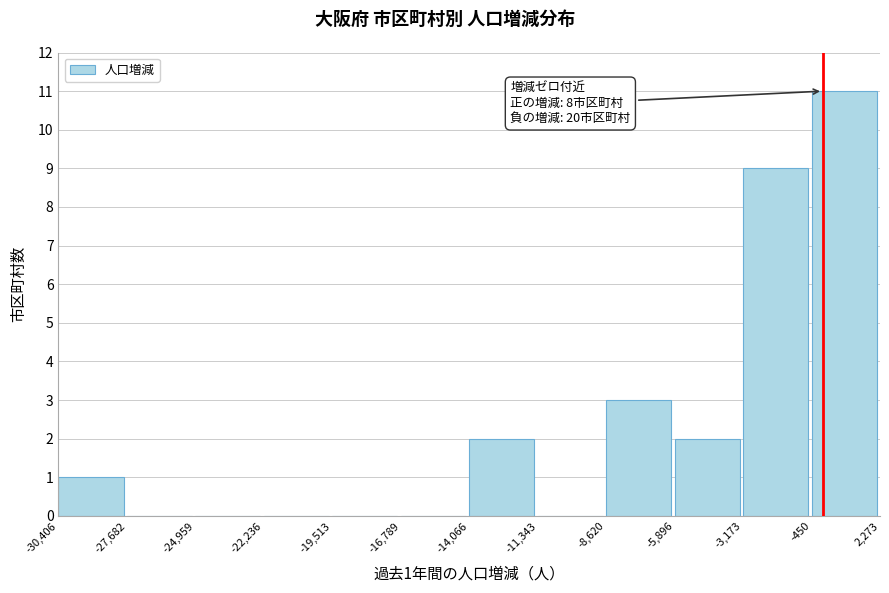

Which range on the x-axis has the tallest bar?

-450 to 2,273